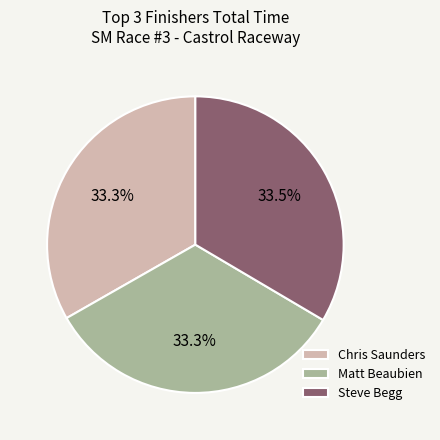

Does Matt Beaubien account for over 50% of the chart?

No